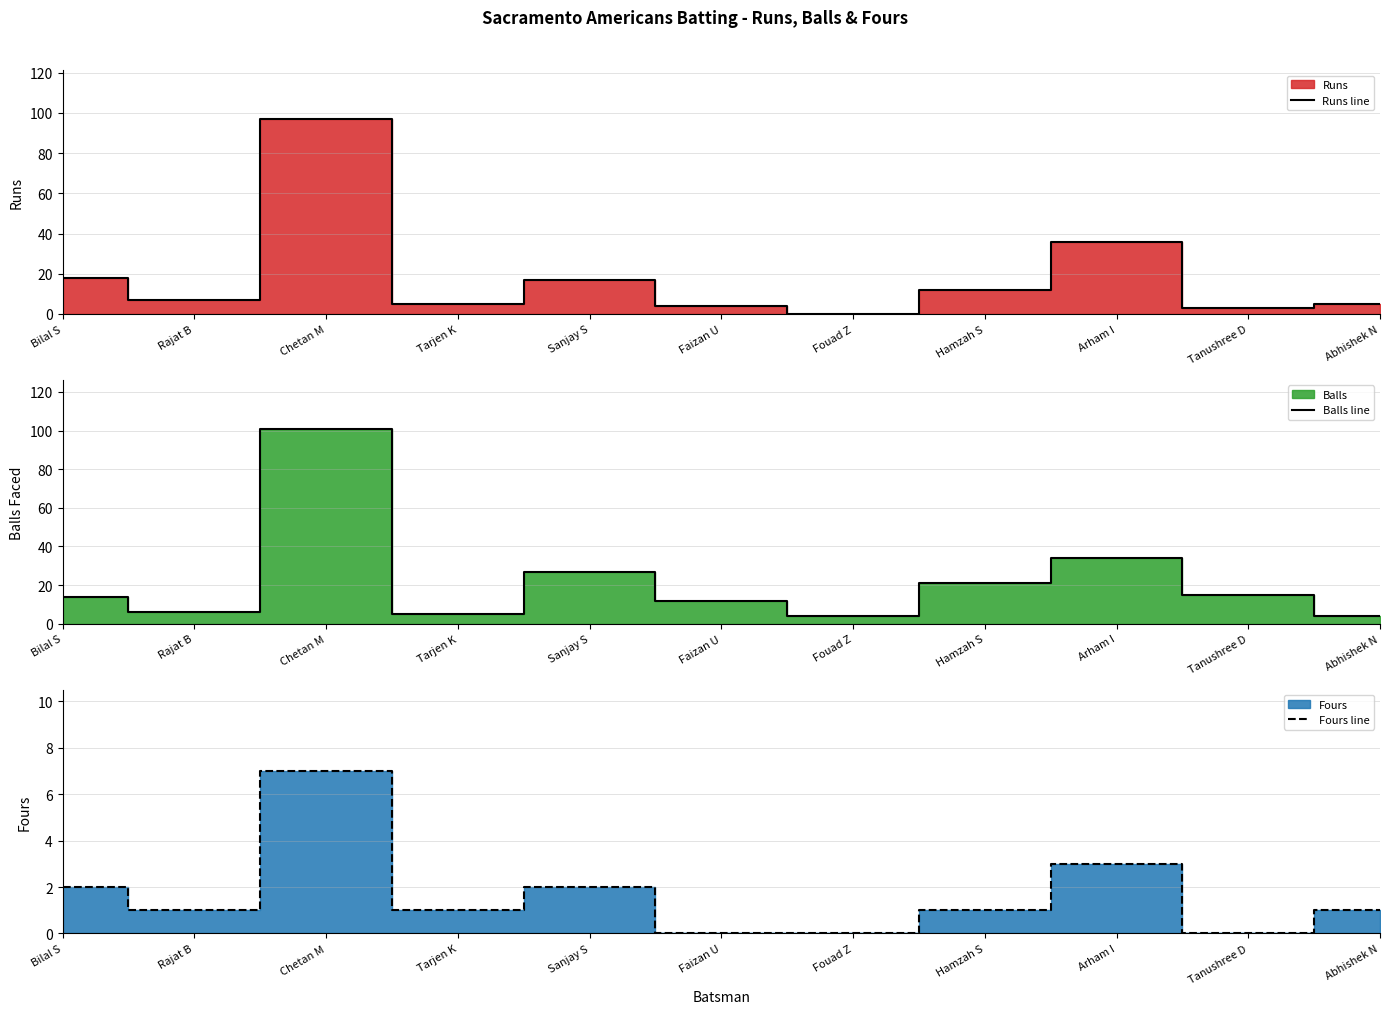

List the series in order of their overall mean, lowest first.

Fours line, Runs line, Balls line